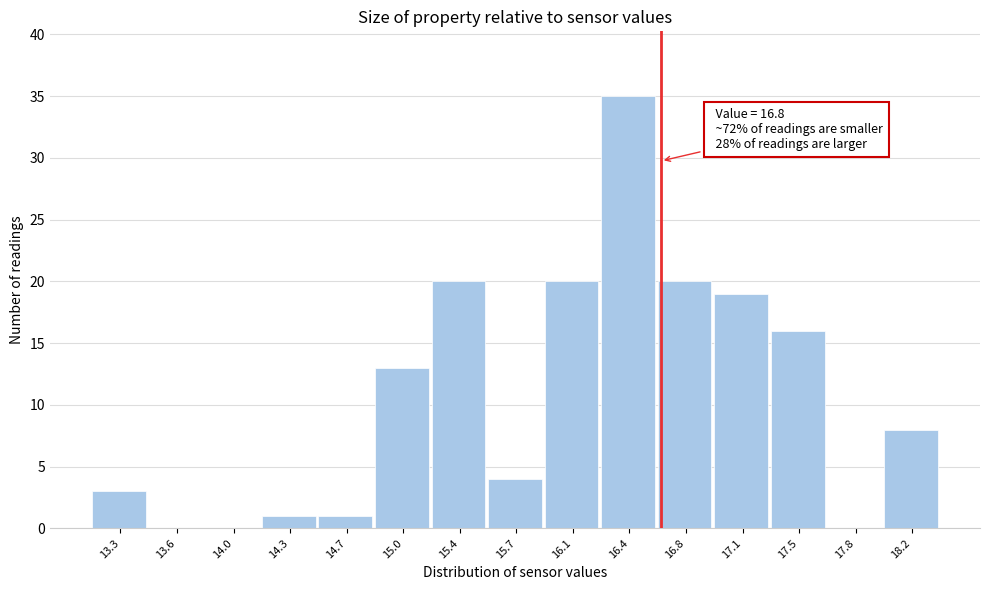

Reading left to right, extract all data points from this chart.

13.3=3	13.6=0	14.0=0	14.3=1	14.7=1	15.0=13	15.4=20	15.7=4	16.1=20	16.4=35	16.8=20	17.1=19	17.5=16	17.8=0	18.2=8